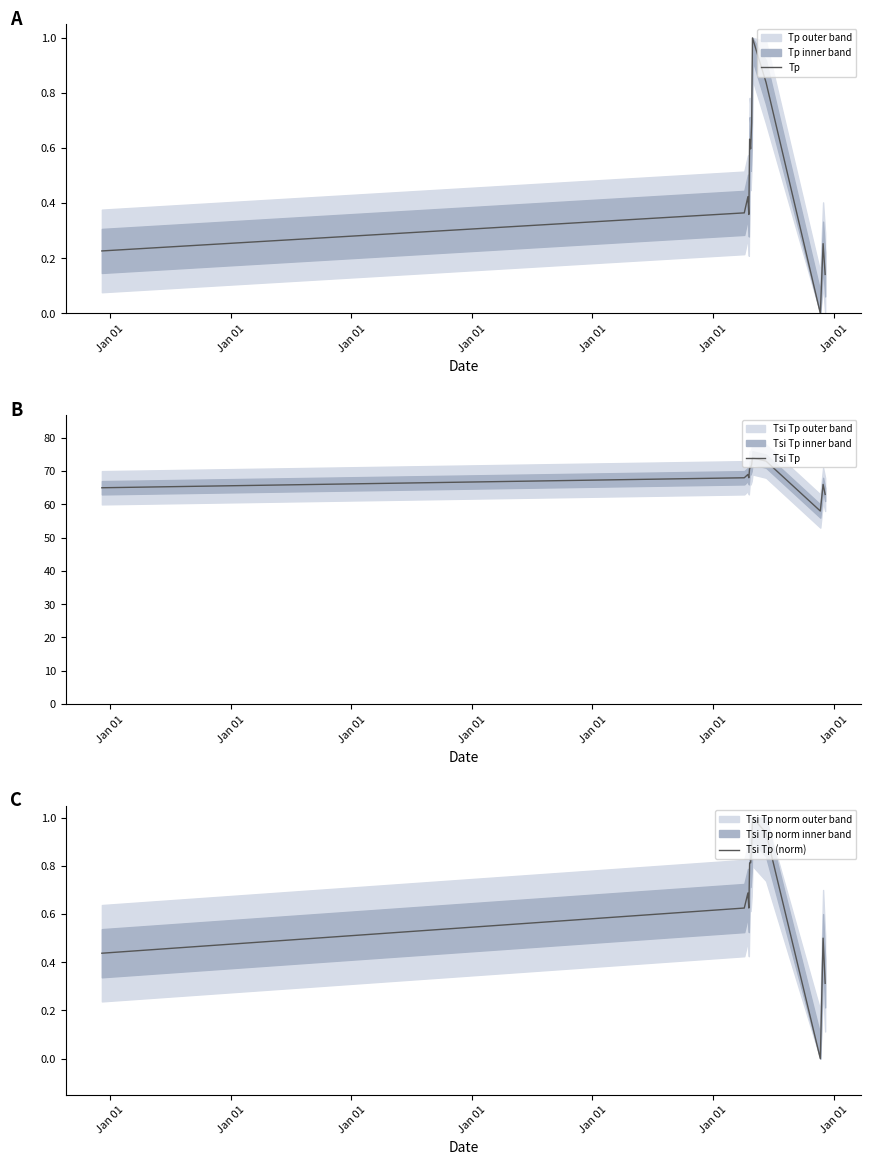

Where is the first local minimum for Tsi Tp?

Jan 01